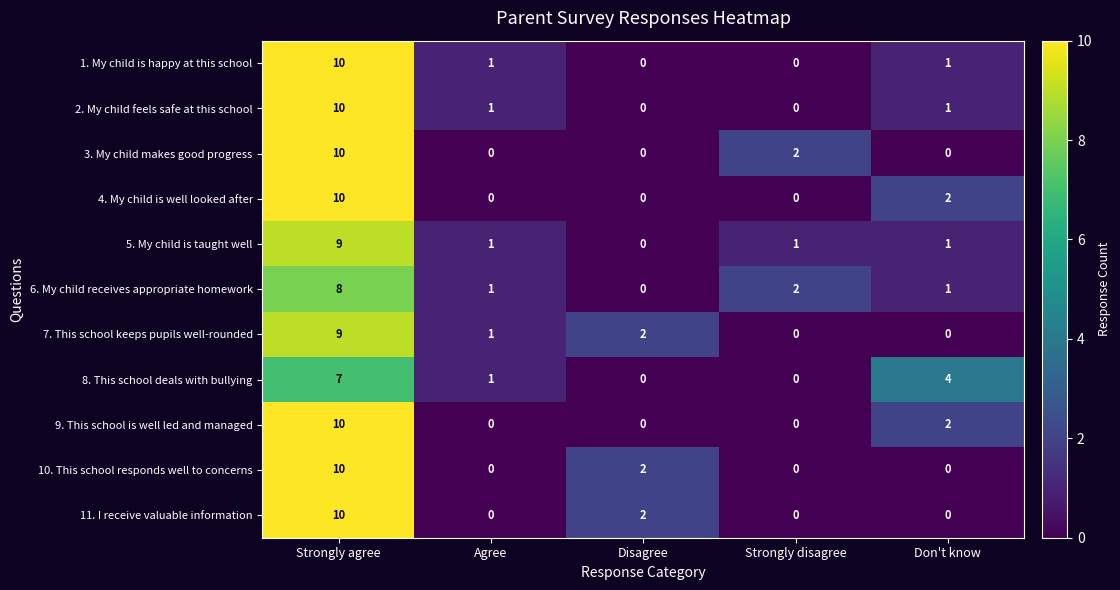

What is the difference between the 2. My child feels safe at this school values at Agree and Strongly agree?

9